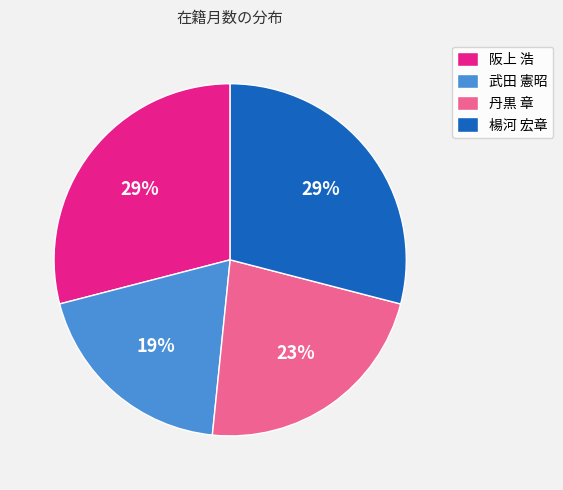

To the nearest percent, what is the difference between the 丹黒 章 and 楊河 宏章 slice percentages?

6%